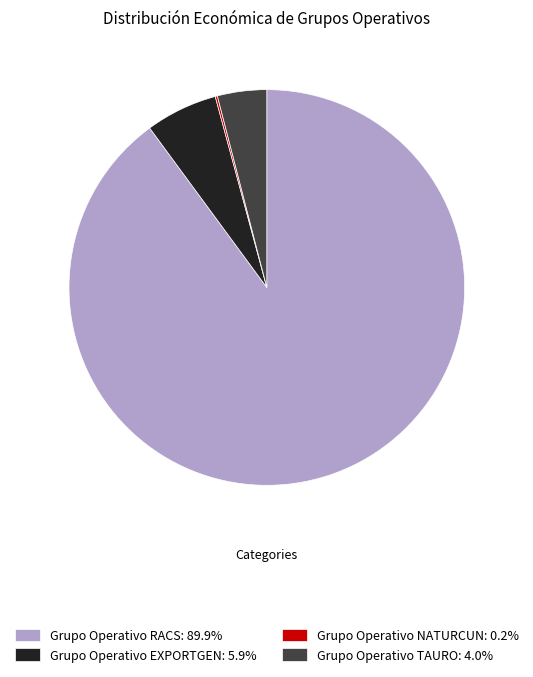

Combined, do Grupo Operativo EXPORTGEN: 5.9% and Grupo Operativo TAURO: 4.0% account for over 50%?

No